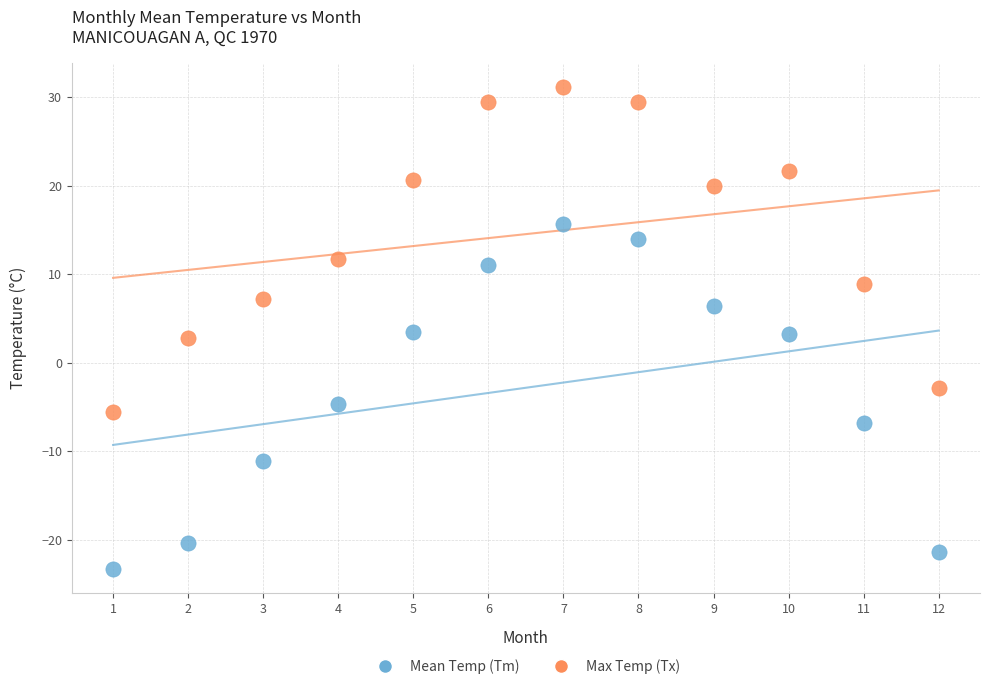

Across all data points, what is the range of X values (max minus min)?

11.0